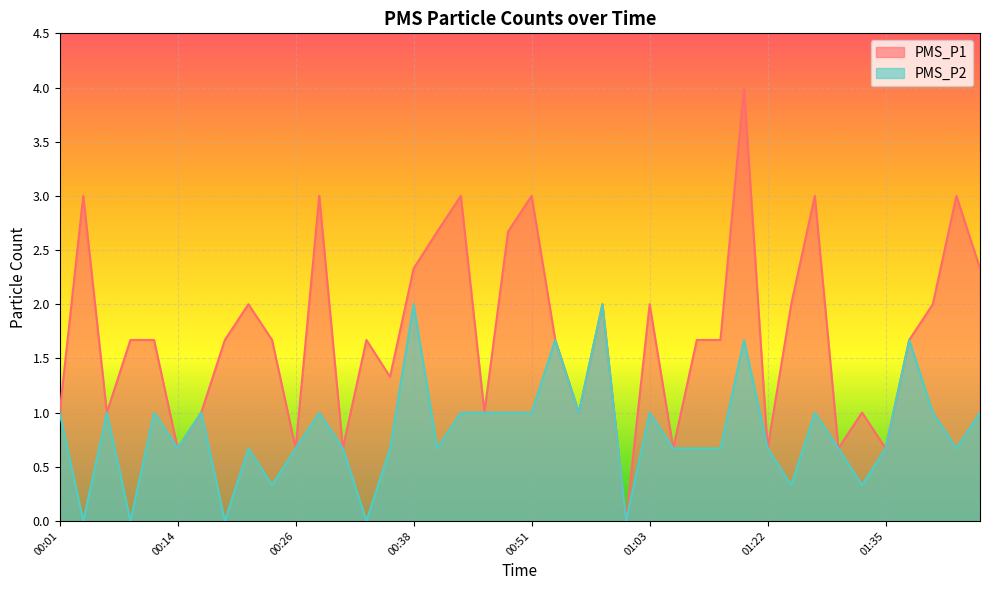

True or false: PMS_P2 has a value of 1.7 at 01:45.

False